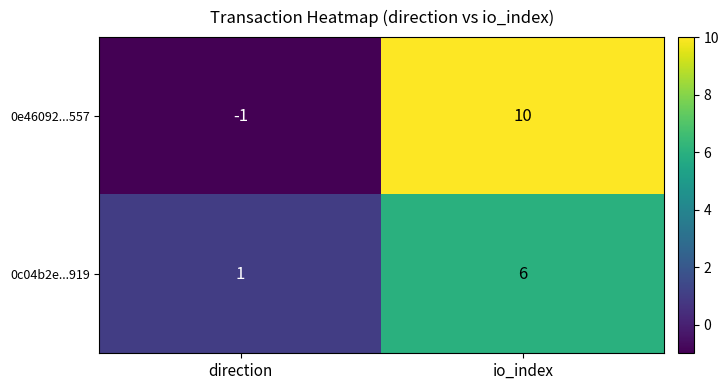

Which category has the lowest value in the 0c04b2e...919 series?

direction